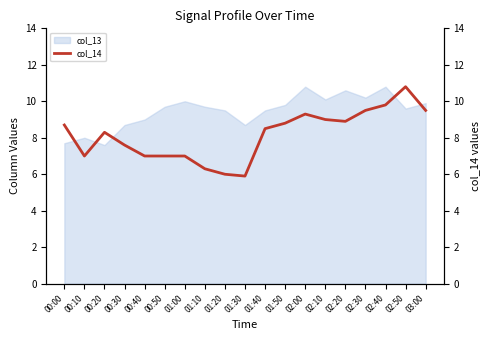

Does the chart have visible grid lines?

No